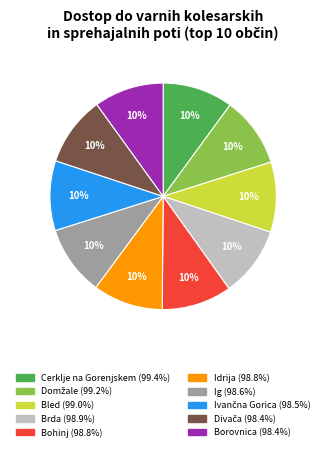

Count the number of slices in the pie.

10